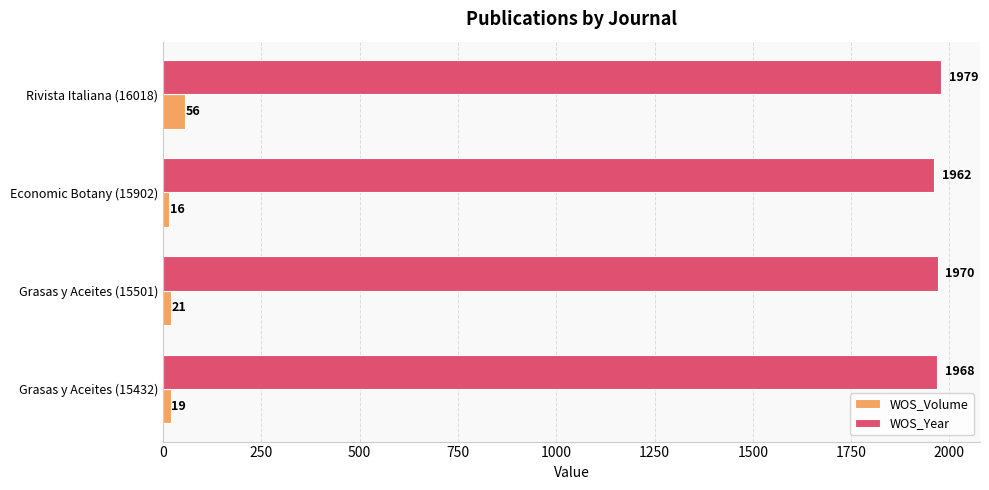

Count the WOS_Year values in the range 1968 to 1979.

3